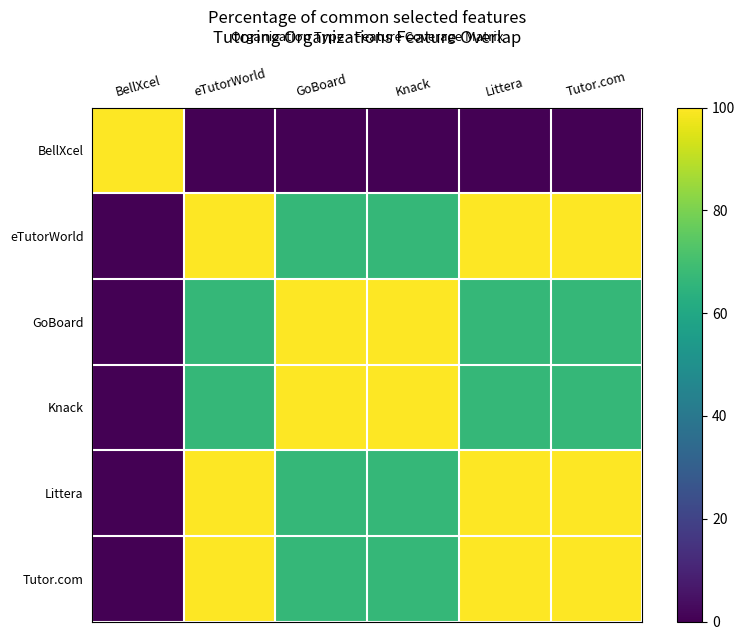

Is it true that GoBoard equals 66.7 at Tutor.com?

True